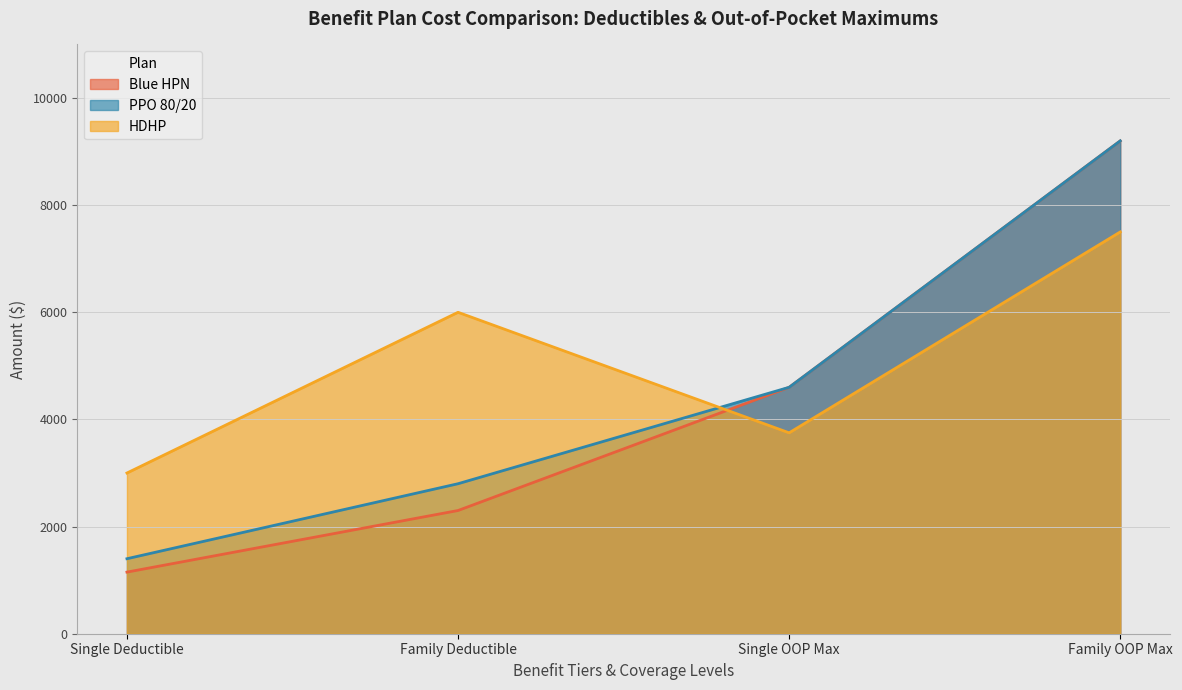

What value does the Blue HPN series have at Single OOP Max, to the nearest 10?

4600